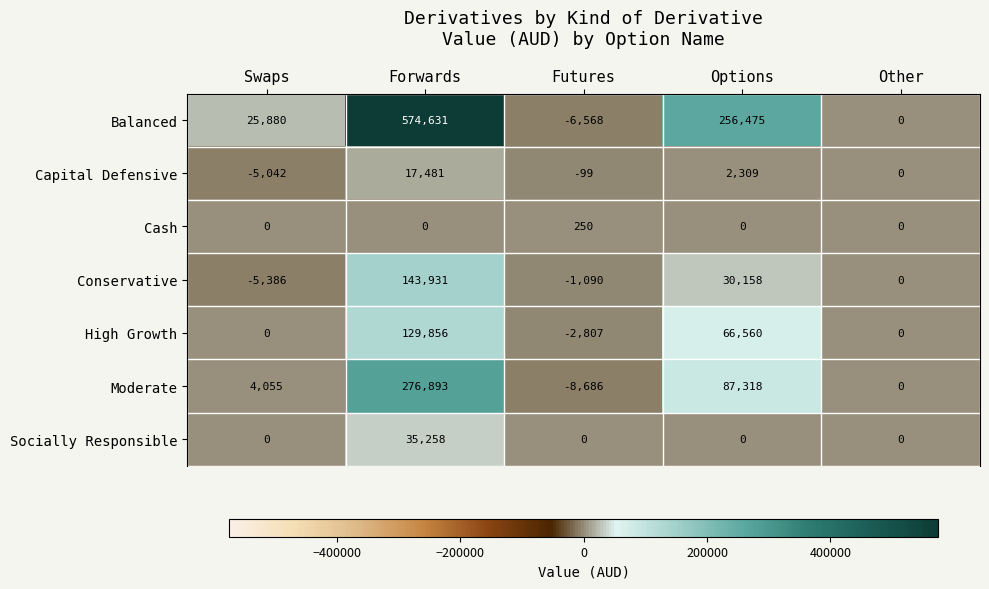

What is the smallest value displayed?

-8686